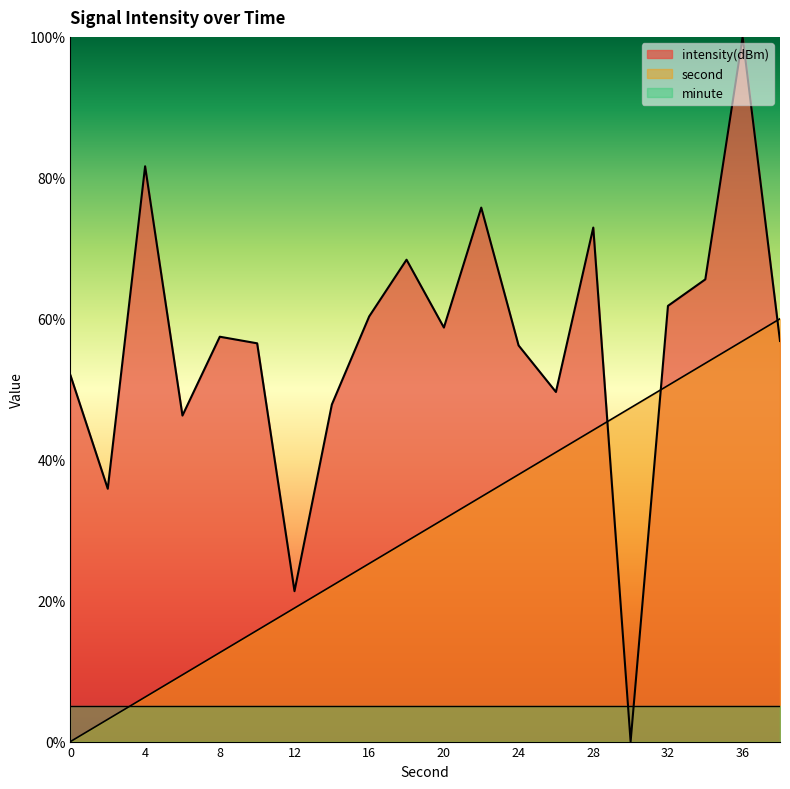

Between which two adjacent categories do second and intensity first intersect?

28 and 30